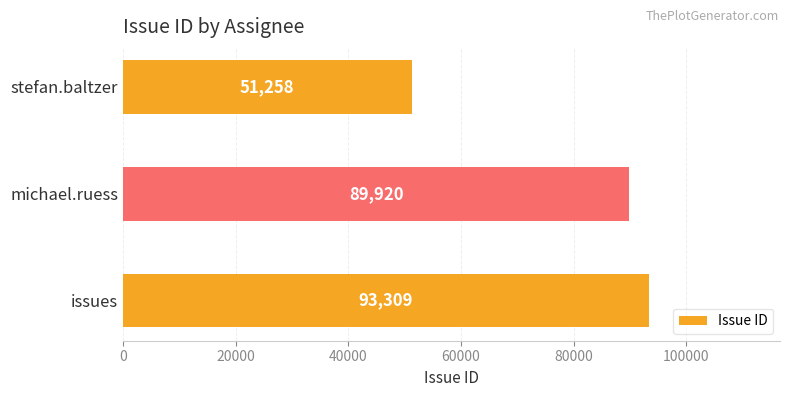

What is the average value?

78162